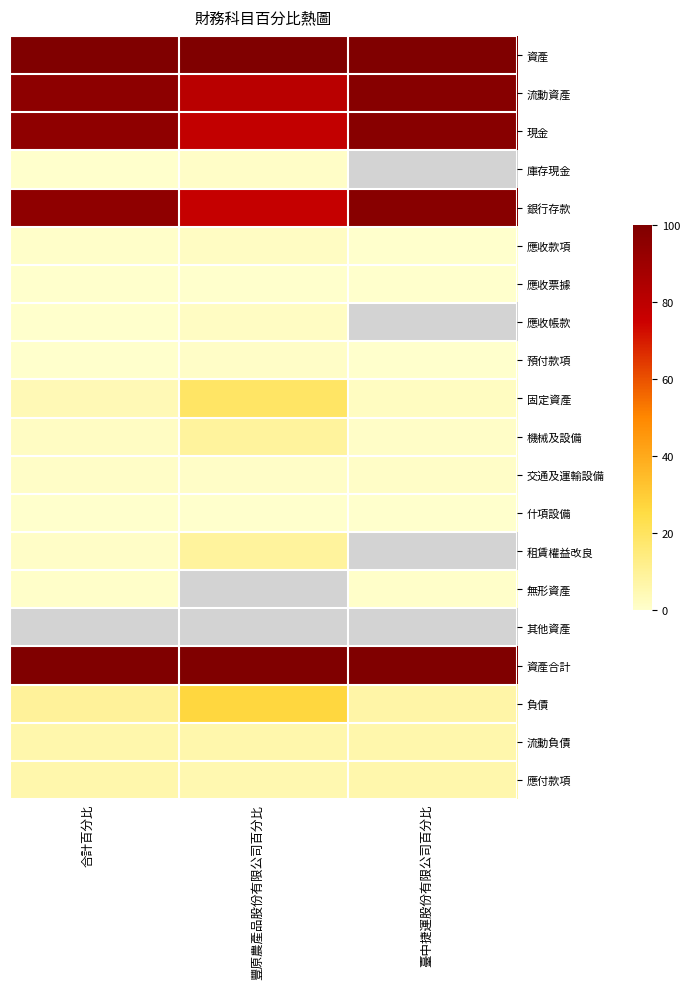

What is the difference between the highest and lowest values at 臺中捷運股份有限公司百分比?

100.0